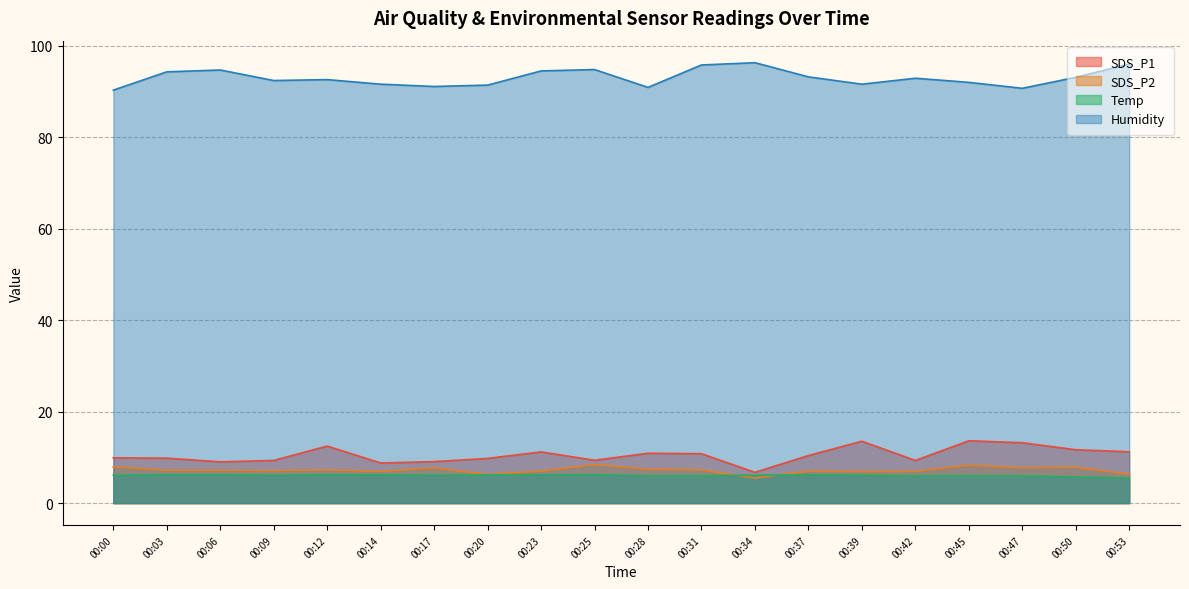

Which label corresponds to the largest value in the chart?

00:34